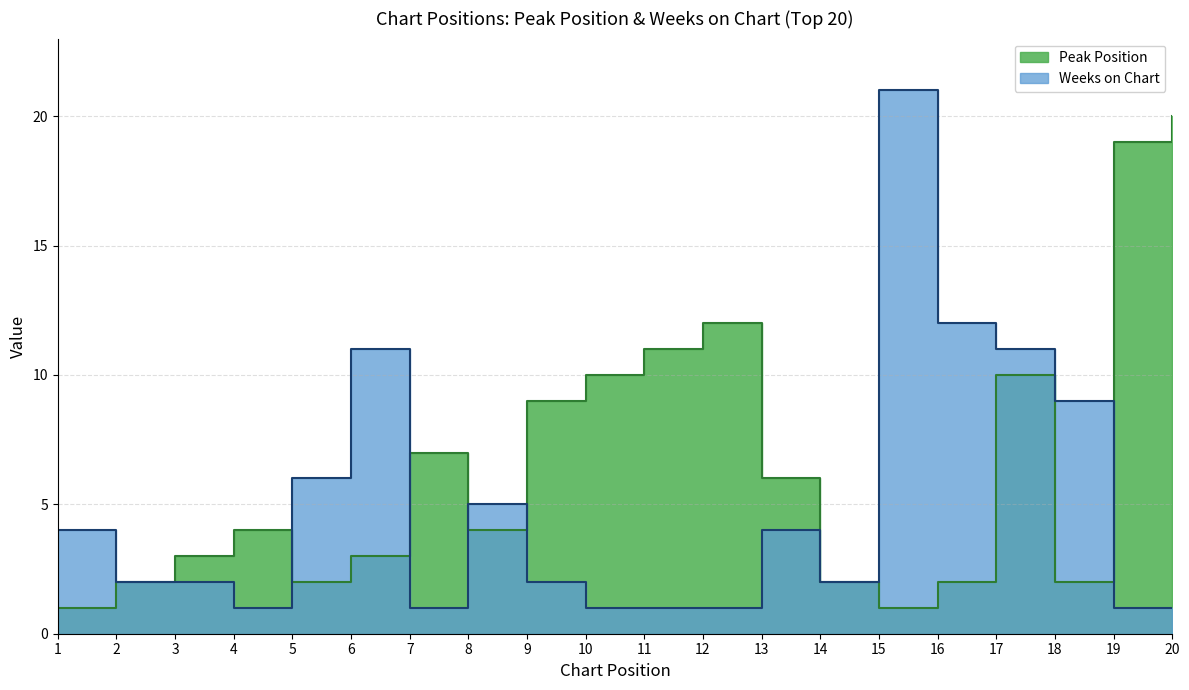

What is the value of the Peak Position point at the 1st from the left?

1